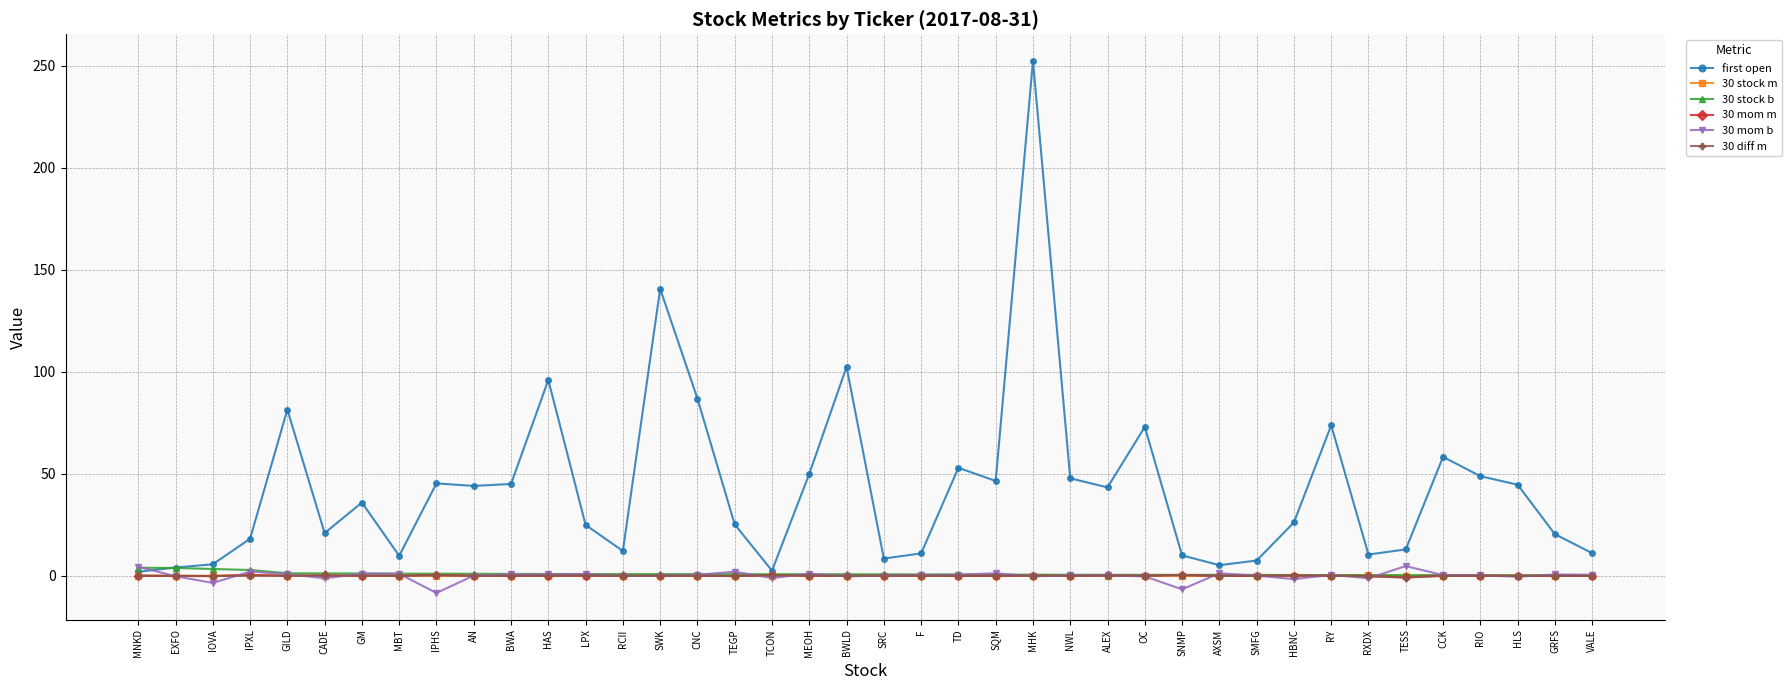

What is the label of the 21st point from the right?

BWLD